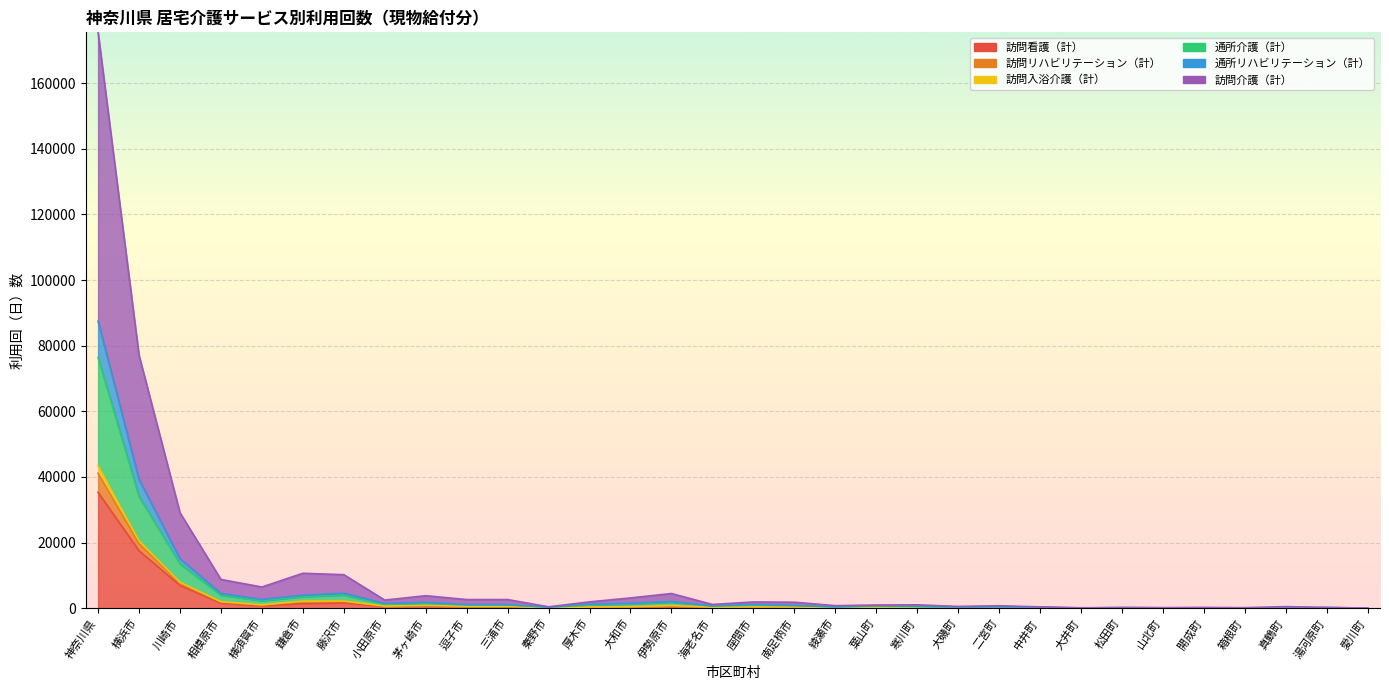

Which has a higher value, 座間市 or 開成町?

座間市